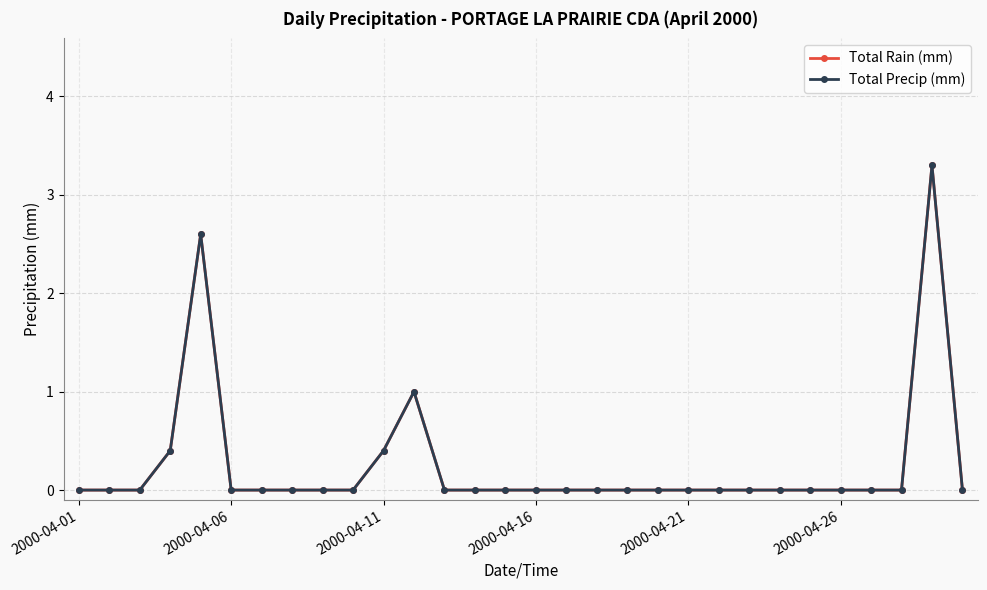

Which category has the lowest value across all series?

2000-04-01